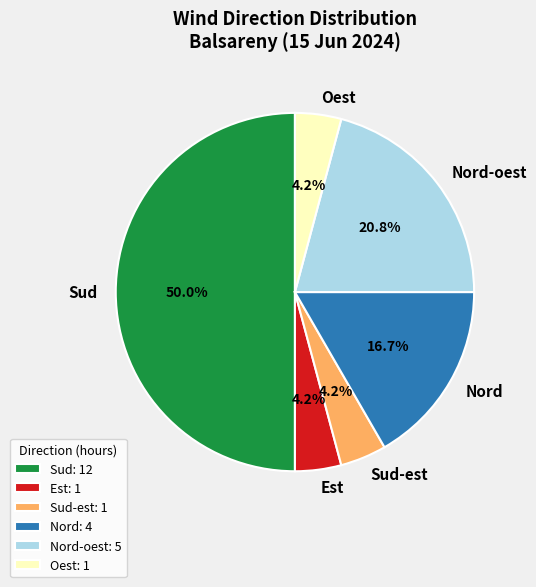

What is the ratio of the value at Nord-oest to the value at Sud?

0.4